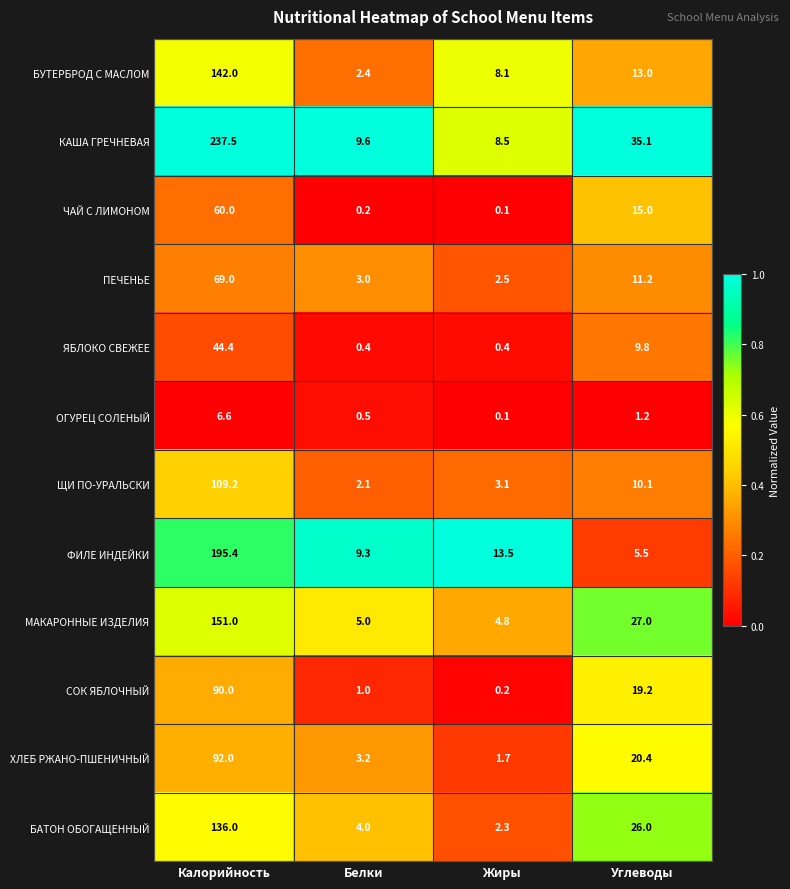

What is the difference between the maximum and minimum values in the ЯБЛОКО СВЕЖЕЕ series?

44.0